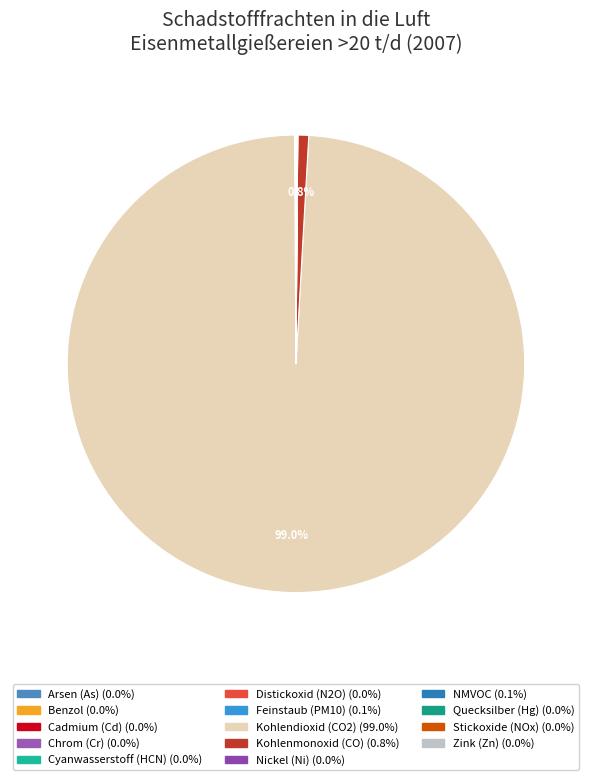

To the nearest percent, what is the difference between the largest and smallest slice percentages?

99%